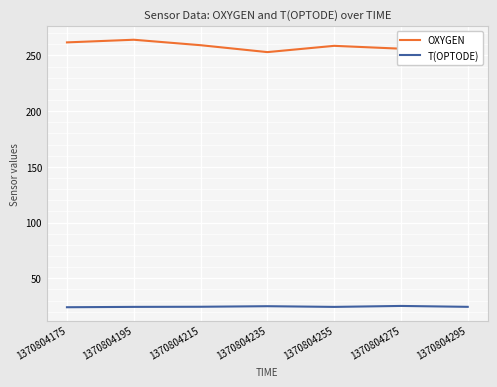

What is the greatest value displayed?

264.0